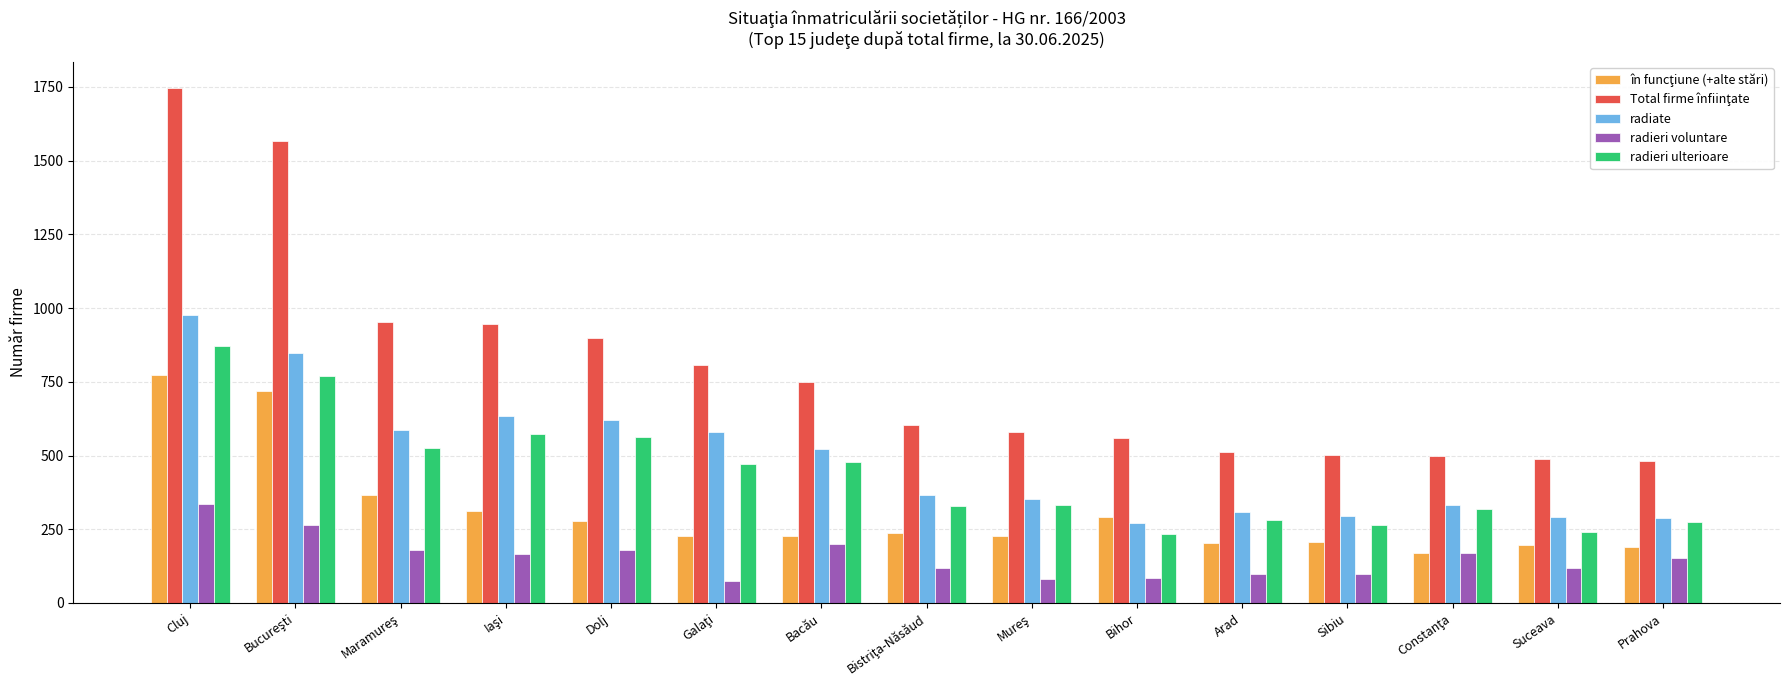

How many bars are there in each group?

5